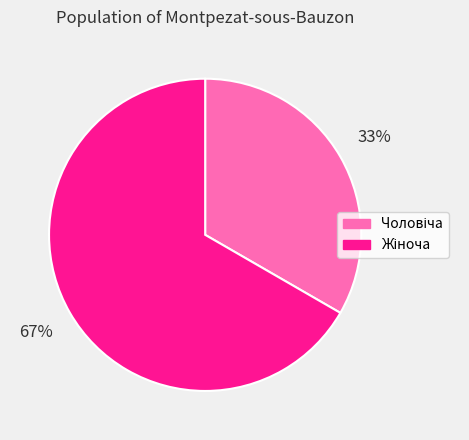

Is there a majority slice in this chart?

Yes